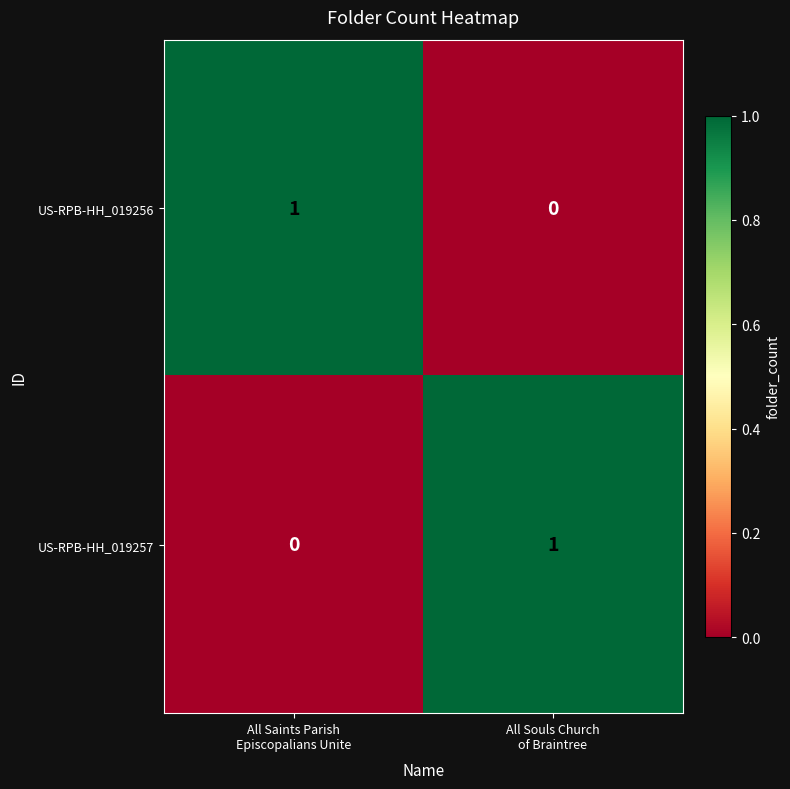

Reading right to left, extract all data points from this chart.

US-RPB-HH_019256: 0	1
US-RPB-HH_019257: 1	0